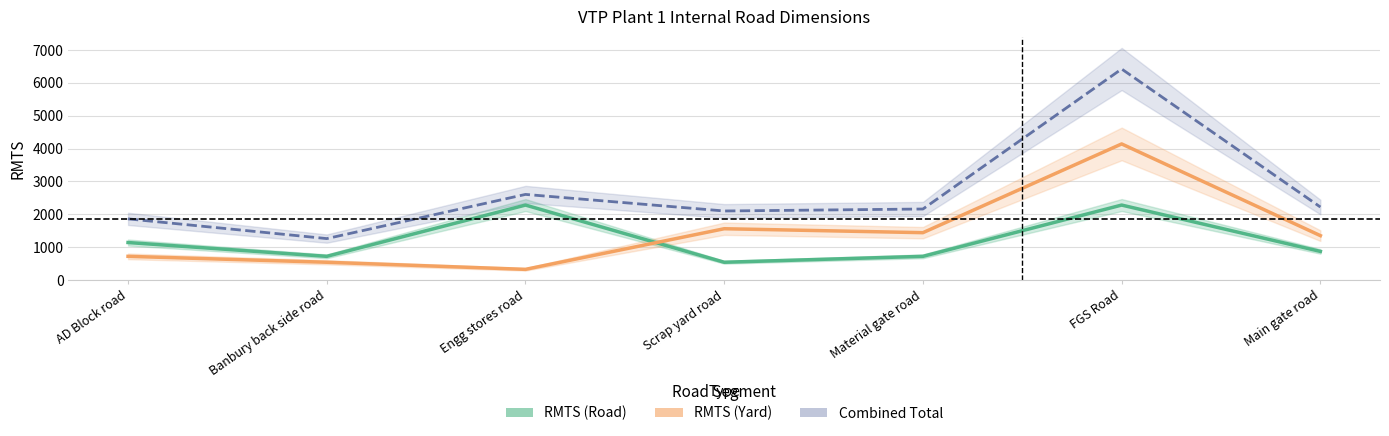

How many values in the RMTS (Yard) series exceed 1350?

3